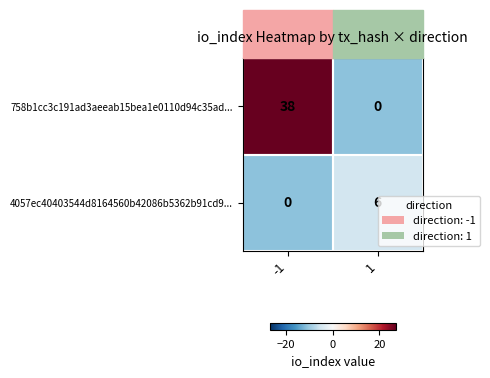

What is the total value across all series at -1?

38